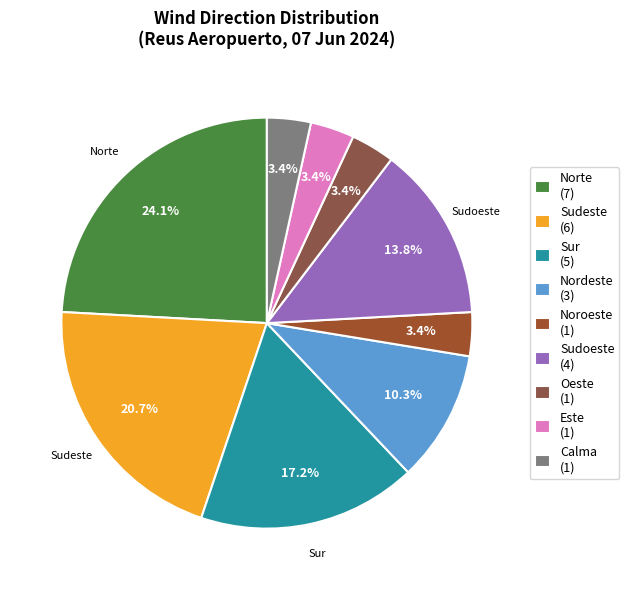

To the nearest percent, what is the average slice percentage?

11%